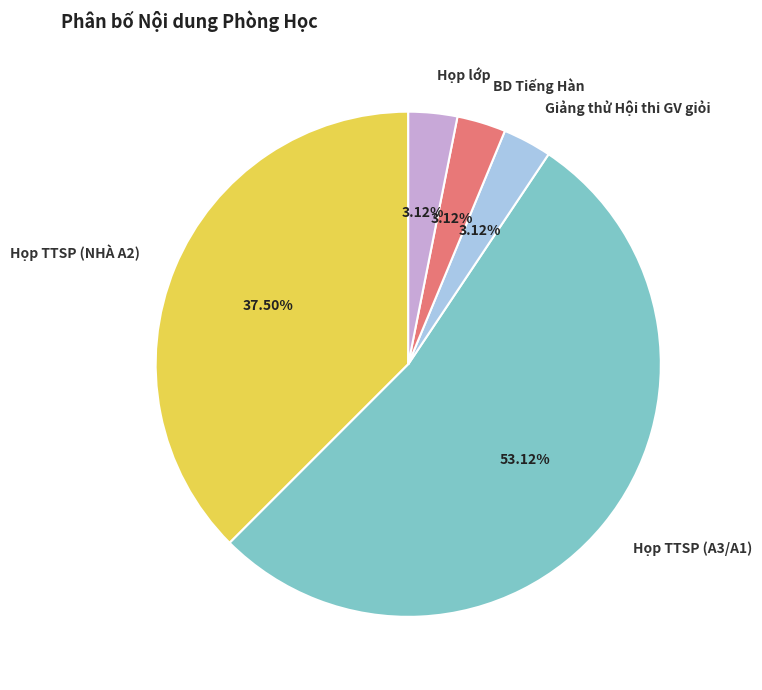

Do Họp TTSP (A3/A1) and Họp lớp together represent more than half of the pie?

Yes